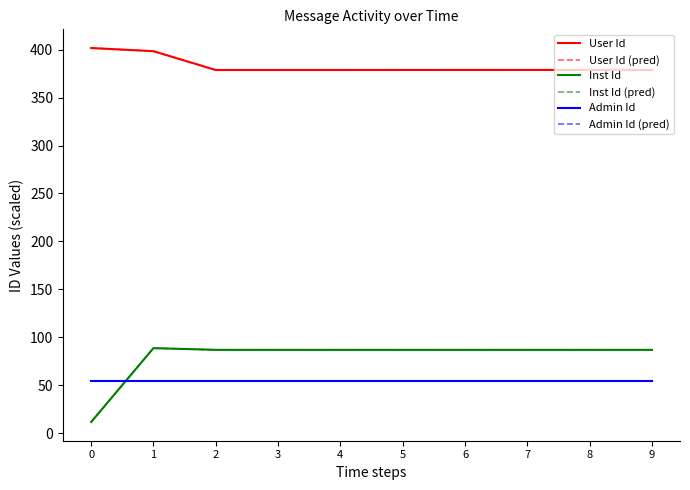

True or false: Inst Id has a value of 116.3 at 5.

False